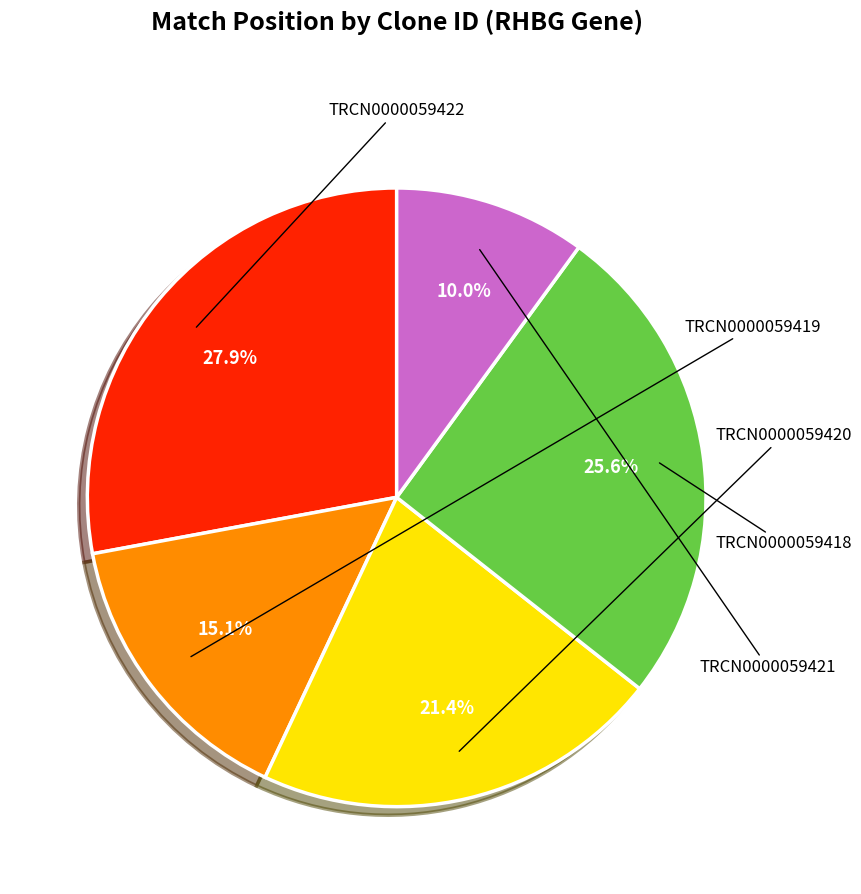

To the nearest percent, what is the difference between the largest and smallest slice percentages?

18%